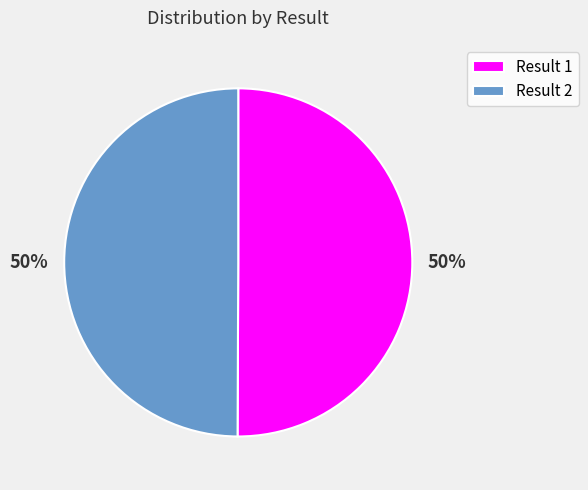

Combined, do Result 2 and Result 1 account for over 50%?

Yes